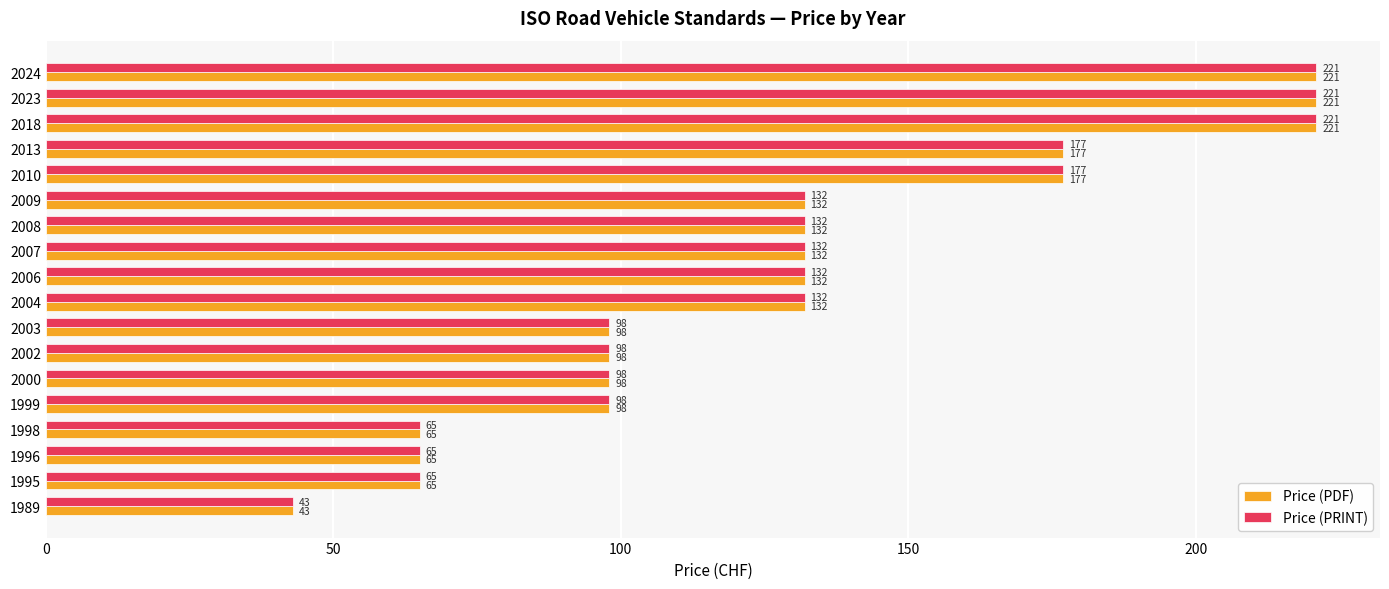

What is the minimum value for Price (PRINT)?

43